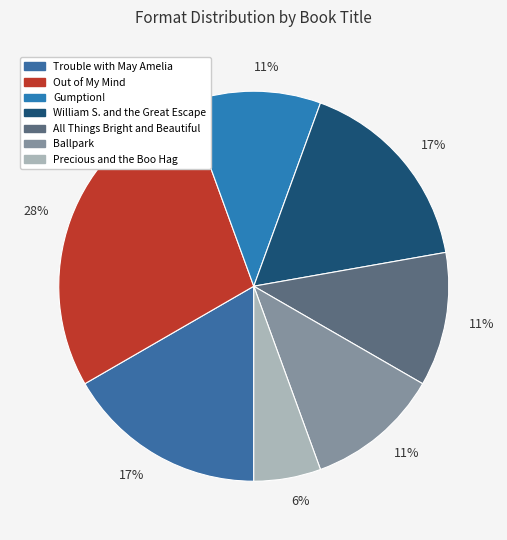

Do All Things Bright and Beautiful and William S. and the Great Escape together represent more than half of the pie?

No